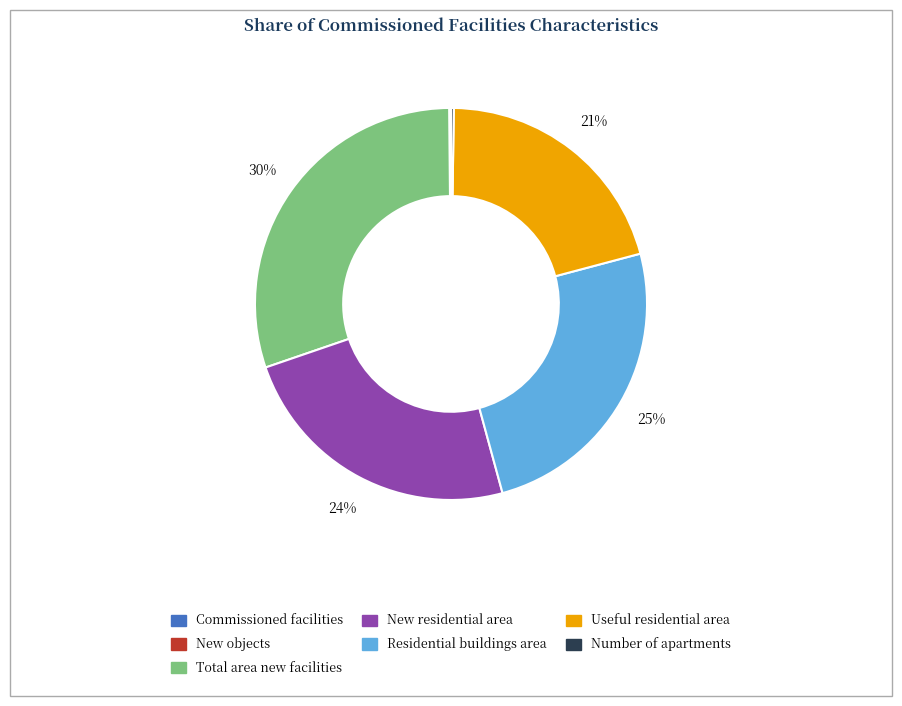

Does any single category account for the majority?

No